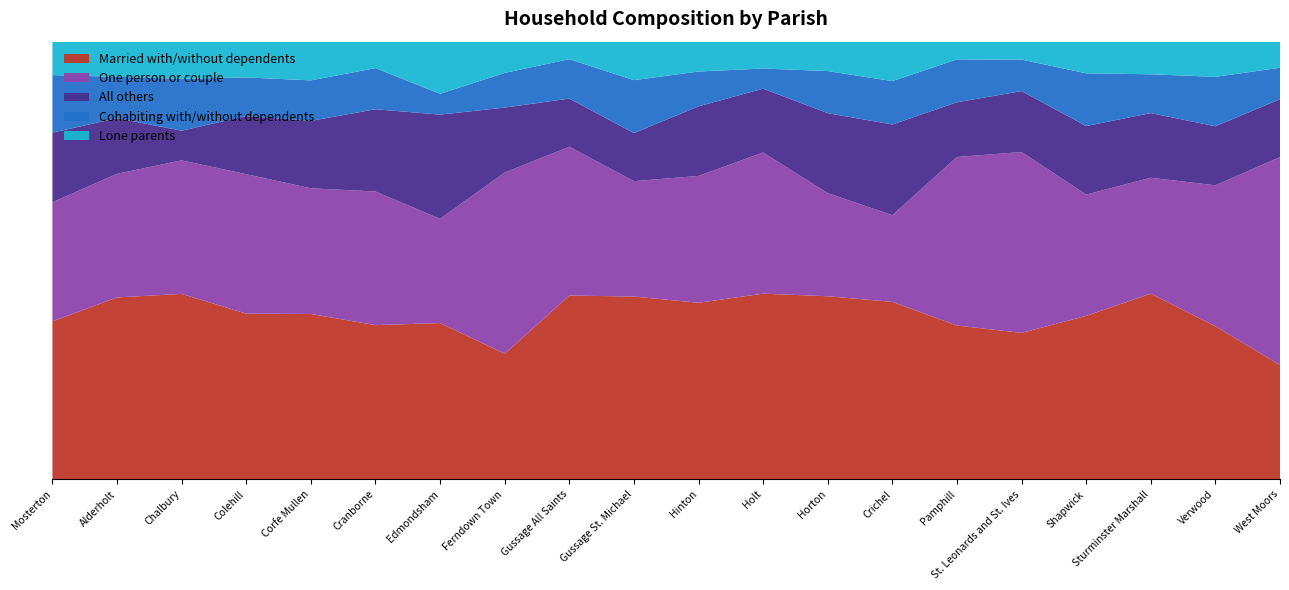

Reading left to right, extract all data points from this chart.

Married with/without dependents: 36.1	41.6	42.4	37.9	37.8	35.2	35.7	28.7	42.0	41.8	40.3	42.4	41.8	40.5	35.1	33.5	37.4	42.4	35.0	26.1
One person or couple: 27.2	28.2	30.5	31.9	28.7	30.5	23.8	41.4	34.0	26.4	29.0	32.2	23.6	19.8	38.5	41.3	27.7	26.5	32.2	47.5
All others: 15.9	12.7	6.8	13.3	15.4	18.8	23.8	14.8	11.0	11.0	15.9	14.6	18.3	20.7	12.5	13.9	15.7	14.8	13.5	13.2
Cohabiting with/without dependents: 13.2	9.5	11.9	8.8	9.2	9.4	4.8	7.9	9.0	12.1	8.0	4.6	9.6	9.9	9.8	7.2	12.1	8.9	11.3	7.2
Lone parents: 7.7	8.0	8.5	8.2	8.8	6.0	11.9	7.1	4.0	8.8	6.8	6.1	6.7	9.0	4.0	4.1	7.2	7.5	8.0	6.0